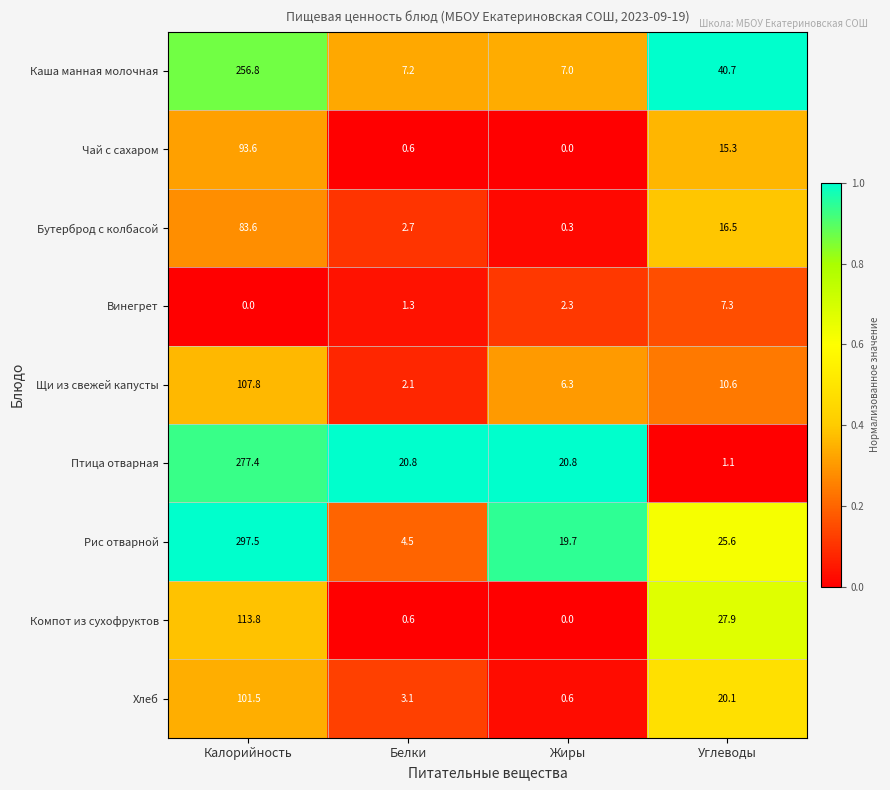

What is the greatest value displayed?

297.5